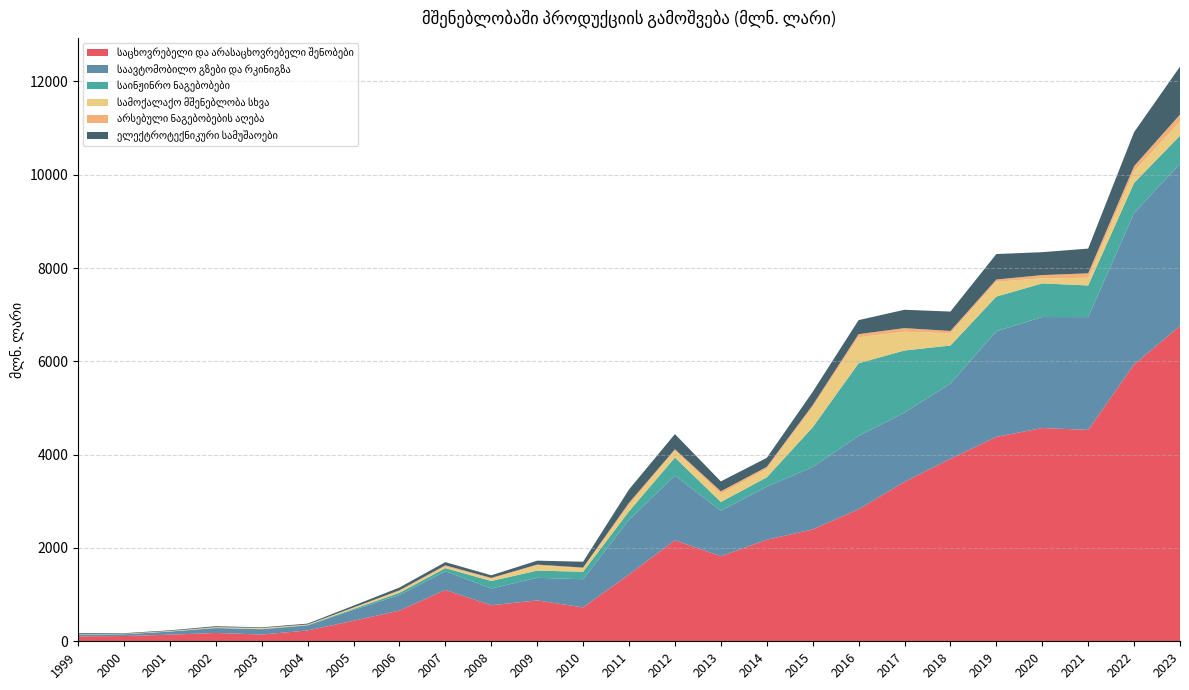

Reading right to left, transcribe all the data shown in this chart.

საცხოვრებელი და არასაცხოვრებელი შენობები: 2023=6759.2	2022=5933.9	2021=4531.3	2020=4571.6	2019=4381.5	2018=3911.6	2017=3416.6	2016=2829.5	2015=2399.1	2014=2175.3	2013=1823.4	2012=2165.7	2011=1432.4	2010=726.2	2009=876.0	2008=773.0	2007=1100.4	2006=658.0	2005=439.8	2004=231.9	2003=144.4	2002=179.4	2001=141.4	2000=113.0	1999=105.0
საავტომობილო გზები და რკინიგზა: 2023=3478.8	2022=3246.2	2021=2418.4	2020=2378.6	2019=2265.7	2018=1612.0	2017=1487.5	2016=1571.3	2015=1337.6	2014=1139.0	2013=975.2	2012=1385.7	2011=1172.5	2010=604.2	2009=484.5	2008=358.3	2007=400.4	2006=332.4	2005=233.1	2004=107.3	2003=113.4	2002=103.6	2001=65.8	2000=37.5	1999=40.7
საინჟინრო ნაგებობები: 2023=600.9	2022=645.9	2021=677.7	2020=721.8	2019=742.0	2018=816.2	2017=1329.7	2016=1559.2	2015=850.3	2014=199.6	2013=188.3	2012=388.1	2011=181.3	2010=160.4	2009=154.0	2008=161.8	2007=67.7	2006=48.8	2005=19.7	2004=7.8	2003=5.5	2002=4.4	2001=2.9	2000=1.4	1999=1.2
სამოქალაქო მშენებლობა სხვა: 2023=299.9	2022=250.4	2021=163.4	2020=110.6	2019=315.8	2018=263.2	2017=401.3	2016=557.1	2015=430.4	2014=182.6	2013=171.6	2012=150.8	2011=130.6	2010=75.3	2009=110.2	2008=43.8	2007=32.3	2006=32.6	2005=25.0	2004=9.5	2003=16.3	2002=11.7	2001=8.3	2000=5.8	1999=5.9
არსებული ნაგებობების აღება: 2023=152.2	2022=108.5	2021=96.9	2020=67.0	2019=49.8	2018=48.2	2017=78.4	2016=66.3	2015=44.2	2014=41.4	2013=57.6	2012=26.1	2011=51.7	2010=13.7	2009=19.7	2008=22.1	2007=27.3	2006=21.2	2005=7.0	2004=3.1	2003=5.4	2002=4.6	2001=3.8	2000=3.5	1999=1.3
ელექტროტექნიკური სამუშაოები: 2023=1027.4	2022=728.9	2021=529.9	2020=491.4	2019=546.0	2018=416.6	2017=393.1	2016=301.2	2015=284.6	2014=193.6	2013=211.3	2012=325.1	2011=286.4	2010=126.0	2009=83.8	2008=55.7	2007=68.4	2006=59.4	2005=39.3	2004=19.6	2003=13.6	2002=19.5	2001=13.5	2000=12.3	1999=19.2